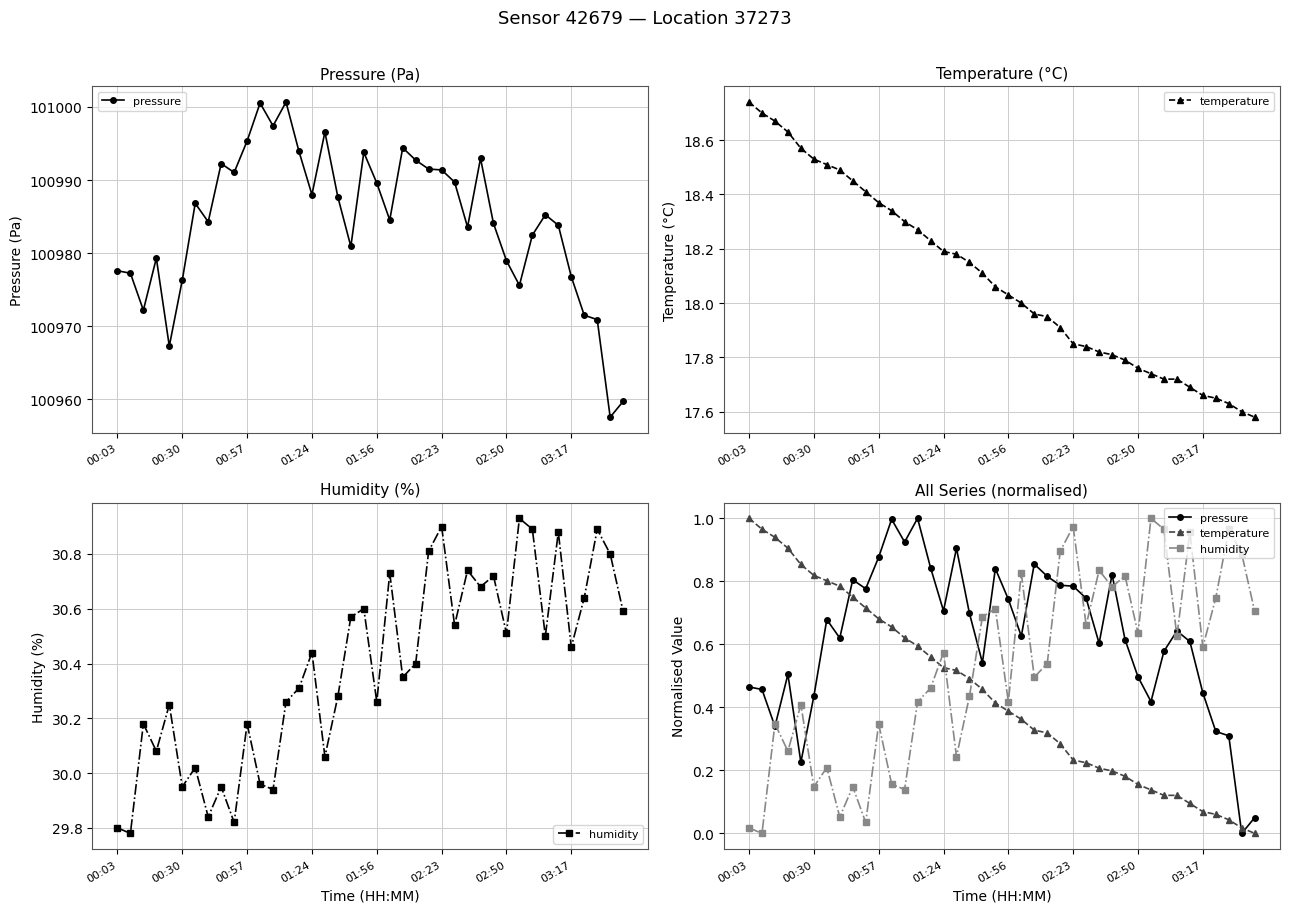

What is the difference between the maximum and minimum values in the pressure series?

1.0